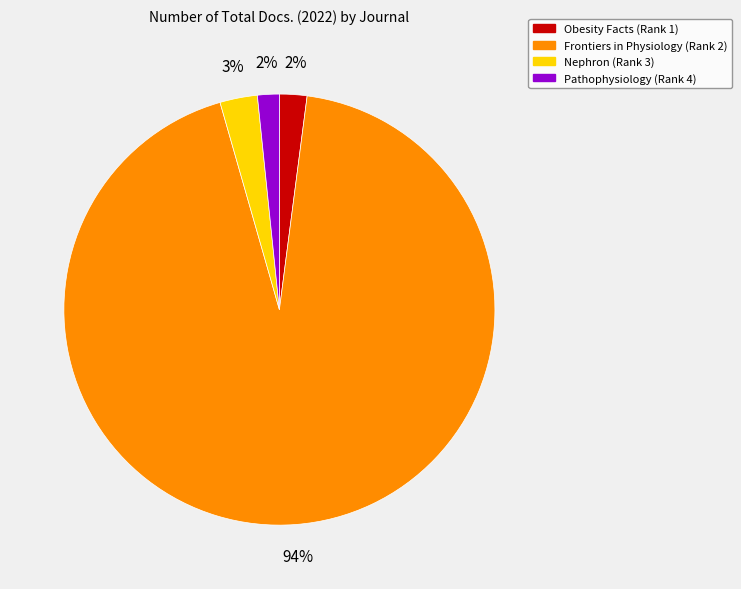

To the nearest percent, what portion does Nephron (Rank 3) represent?

3%